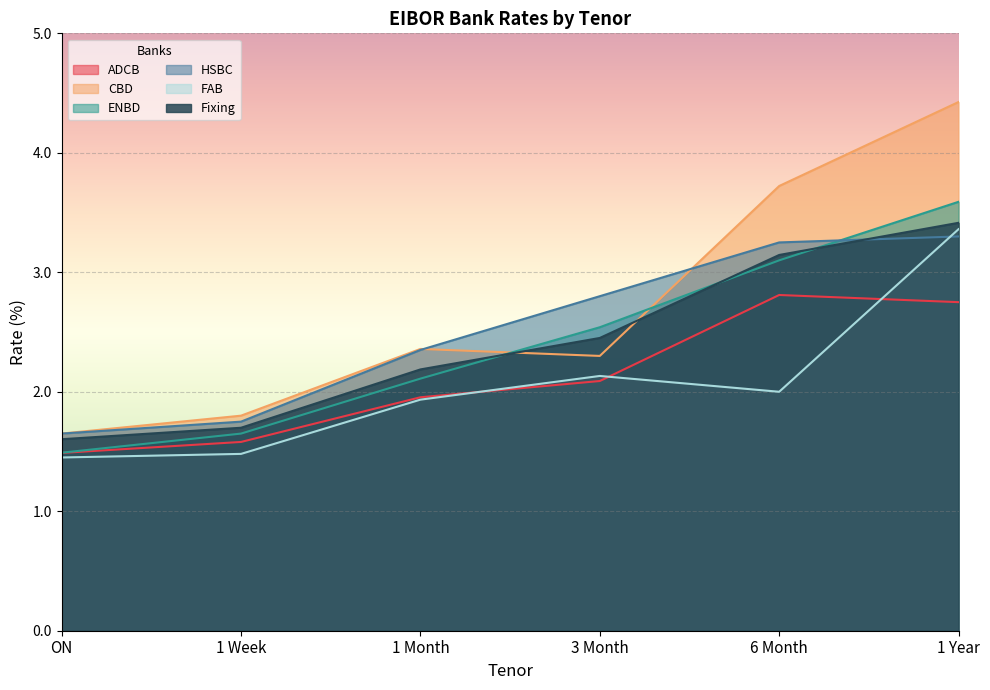

At which category is the sum across all series the highest?

1 Year